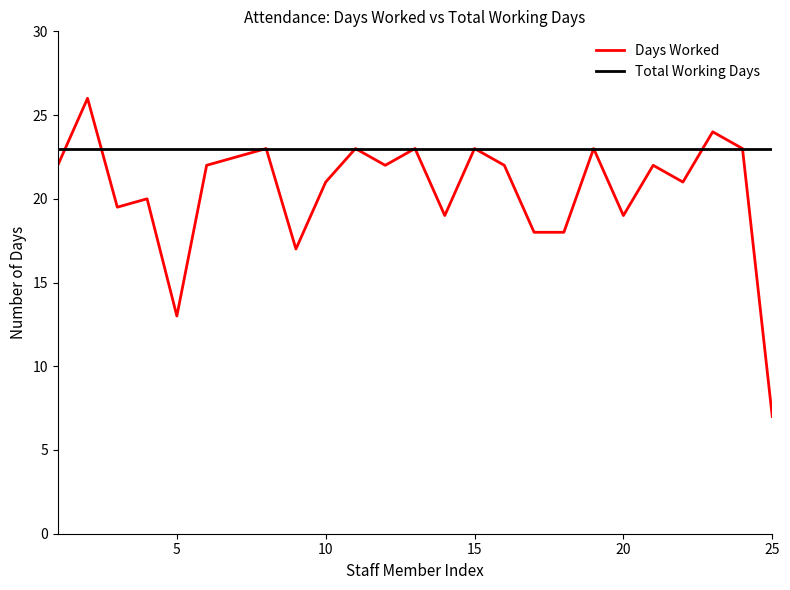

Which series has the largest range (max minus min)?

Days Worked